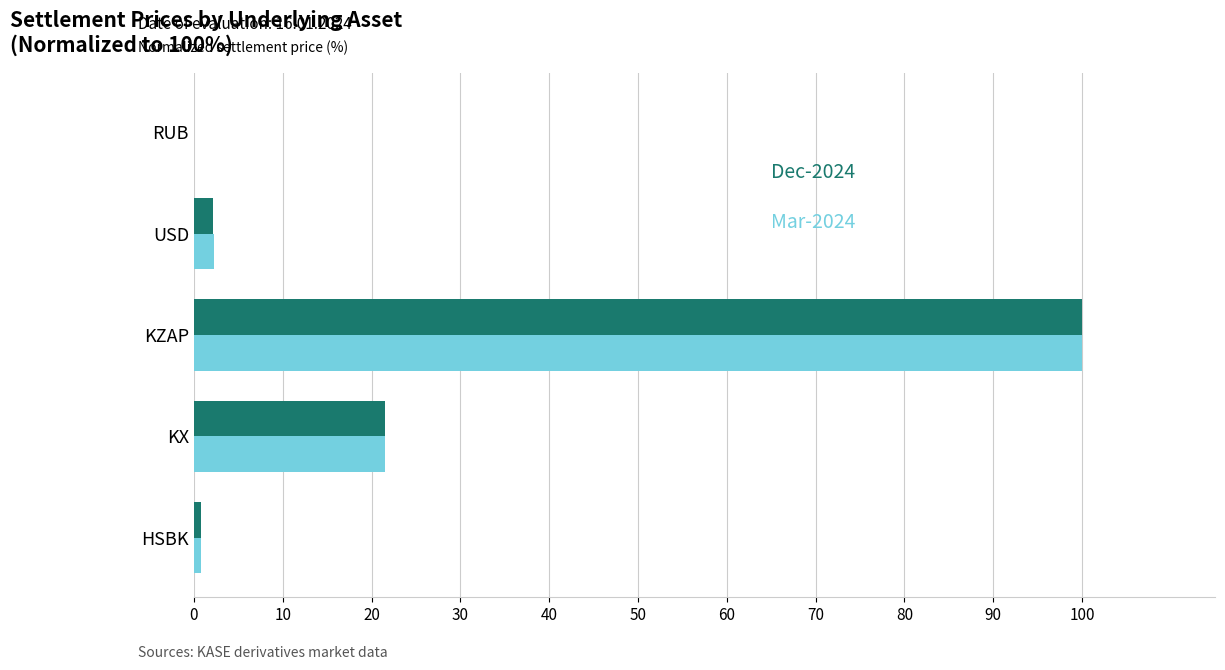

At which category is the sum across all series the highest?

KZAP